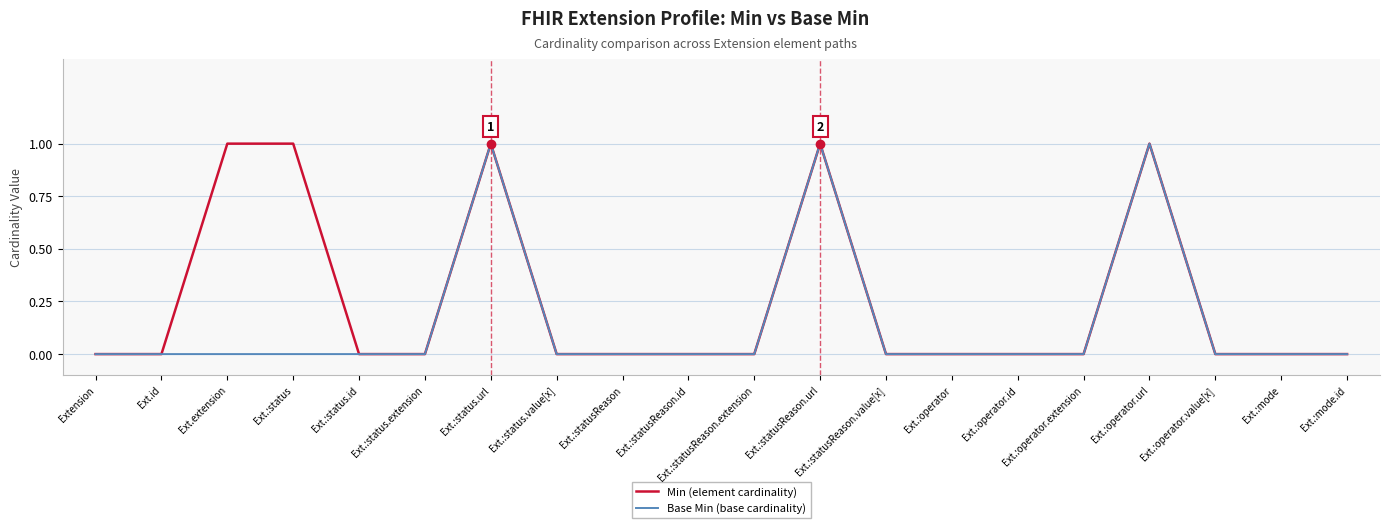

What is the maximum value for Min (element cardinality)?

1